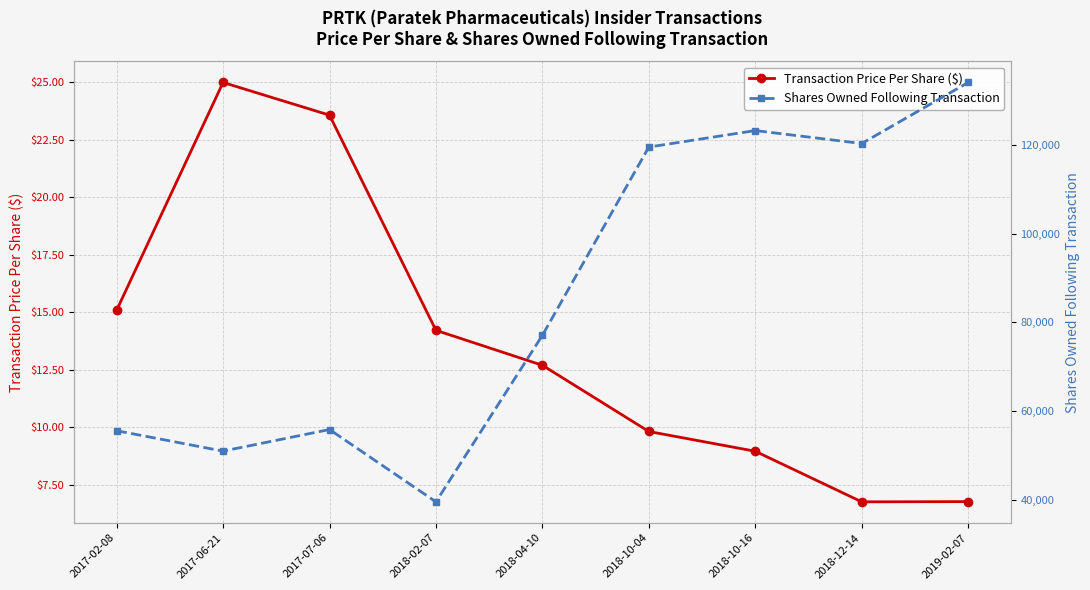

How many lines are shown in the chart?

2